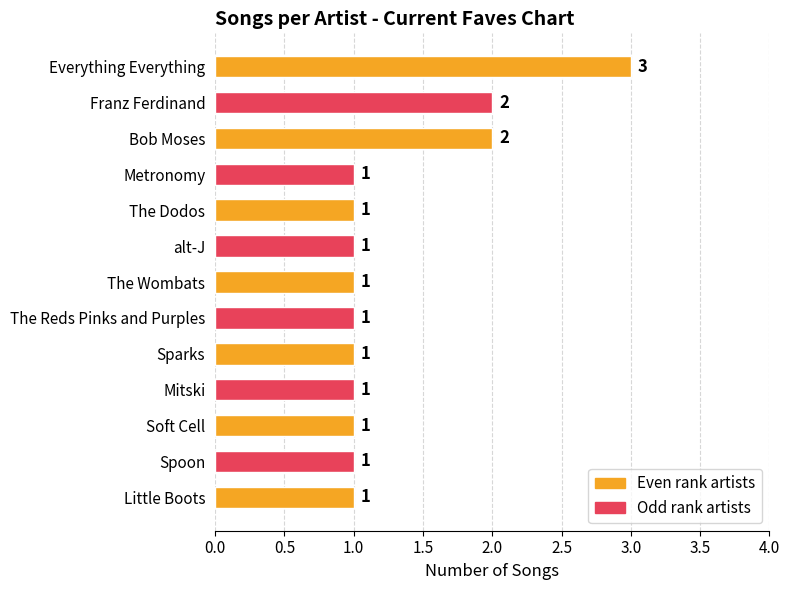

The value at Metronomy is 1. True or false?

True